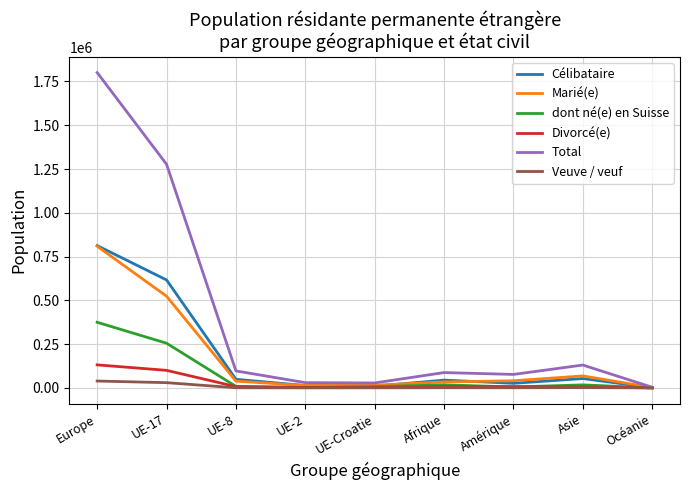

At which label does Marié(e) reach its peak?

Europe